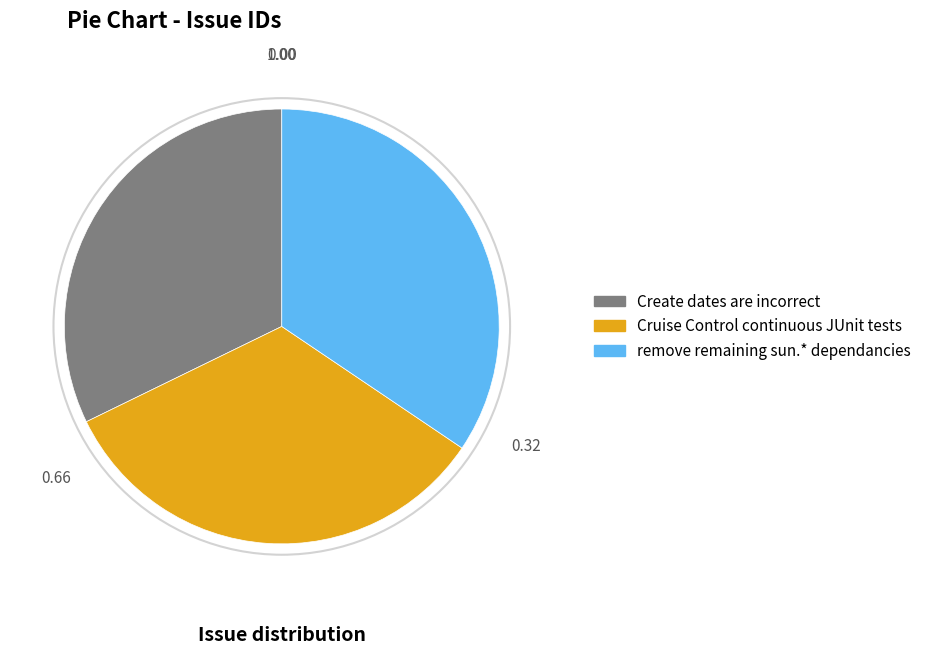

Which category has the biggest portion of the pie?

remove remaining sun.* dependancies